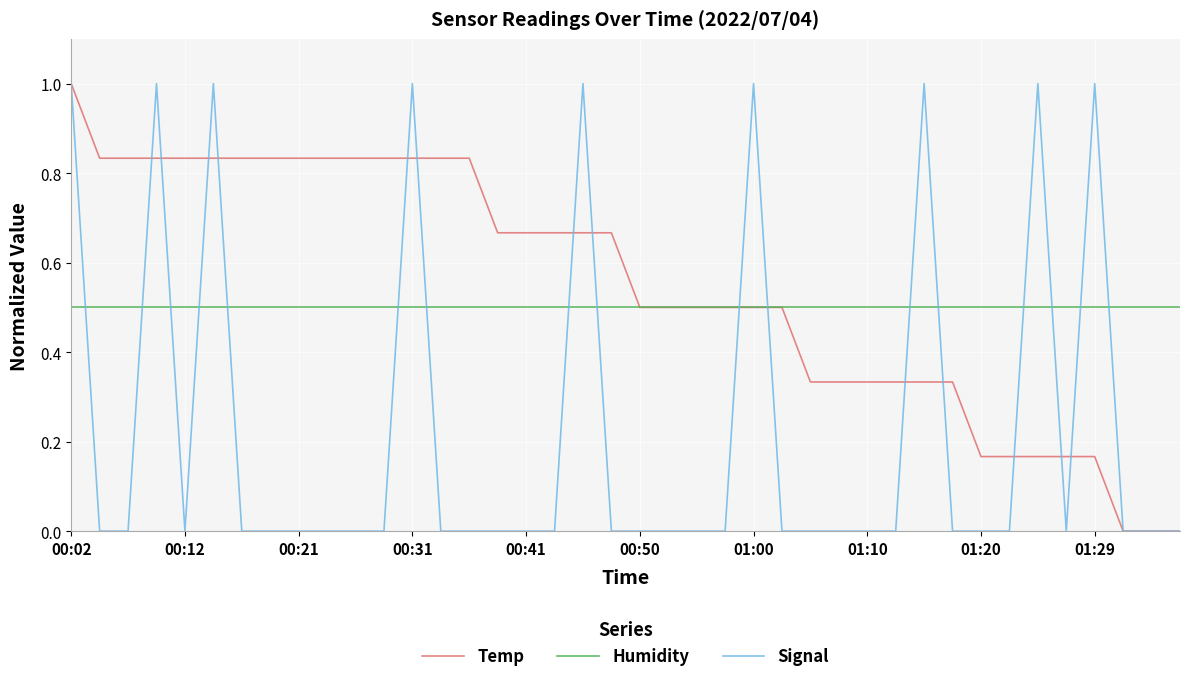

How many intersections are there between Humidity and Signal?

17